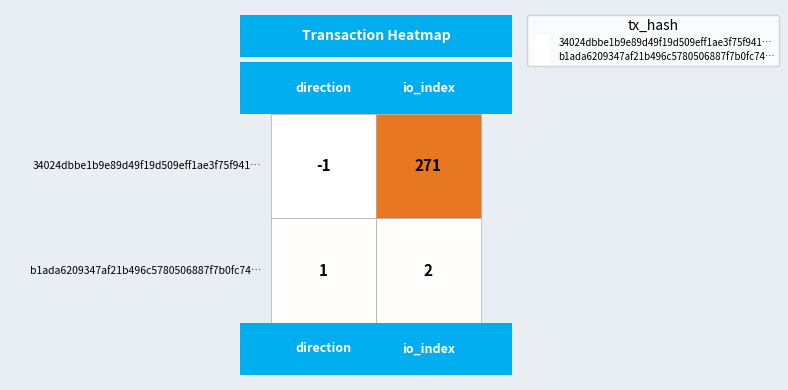

Reading right to left, list all the values displayed in this chart.

34024dbbe1b9e89d49f19d509eff1ae3f75f941: 271	-1
b1ada6209347af21b496c5780506887f7b0fc74: 2	1